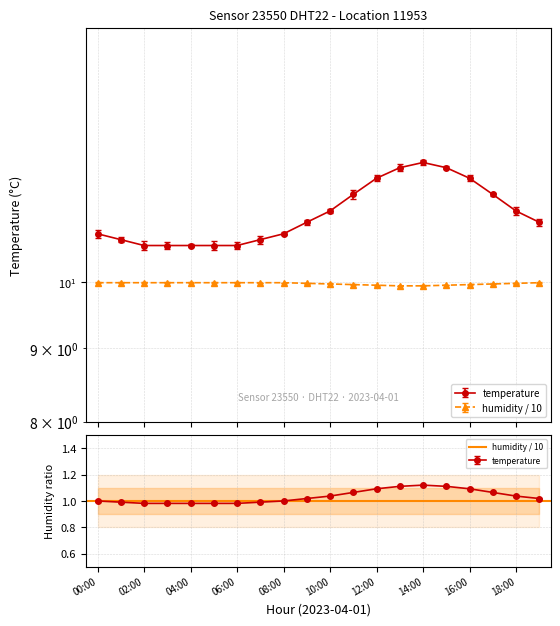

The humidity series shows 10.0 at 02:00. True or false?

True